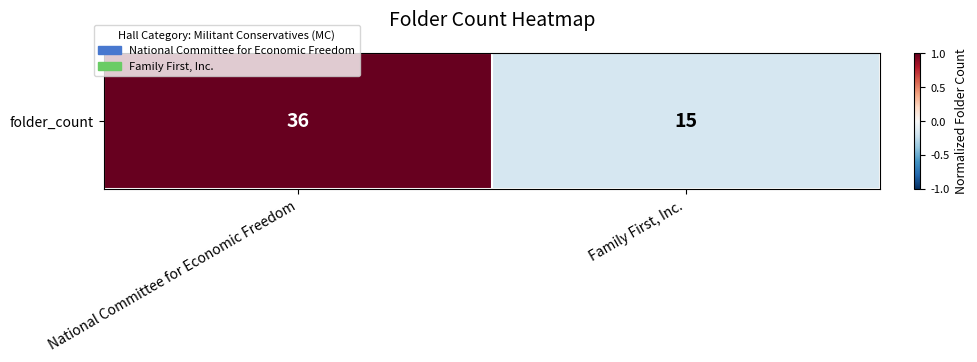

Reading left to right, extract all data points from this chart.

National Committee for Economic Freedom=1.0	Family First, Inc.=-0.2